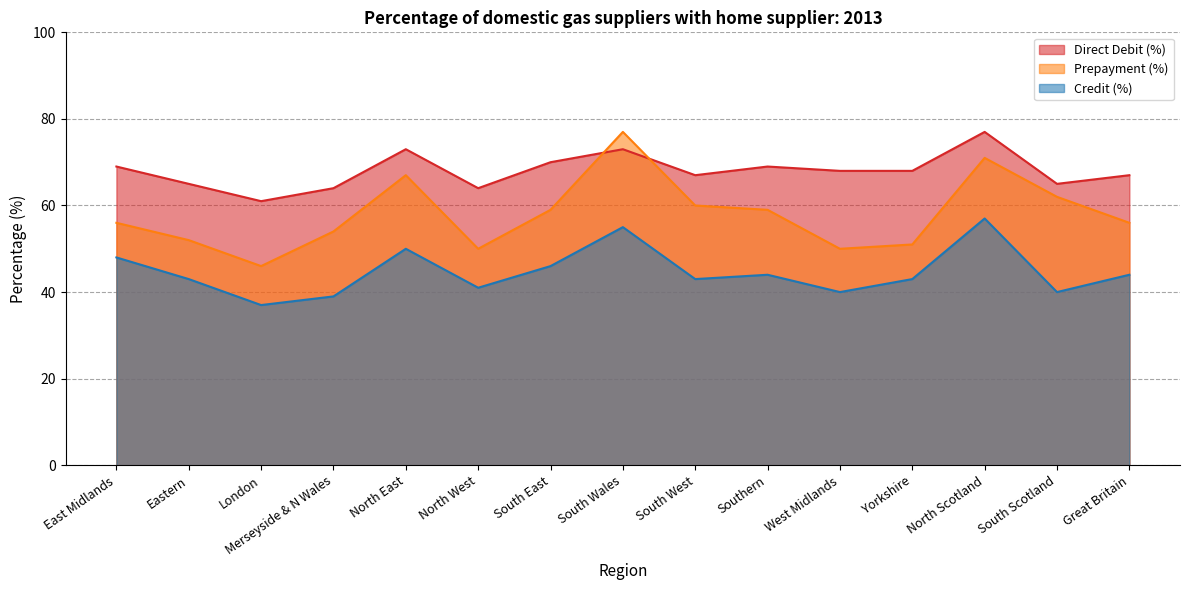

Which series changed the most between East Midlands and Yorkshire?

Prepayment (%)